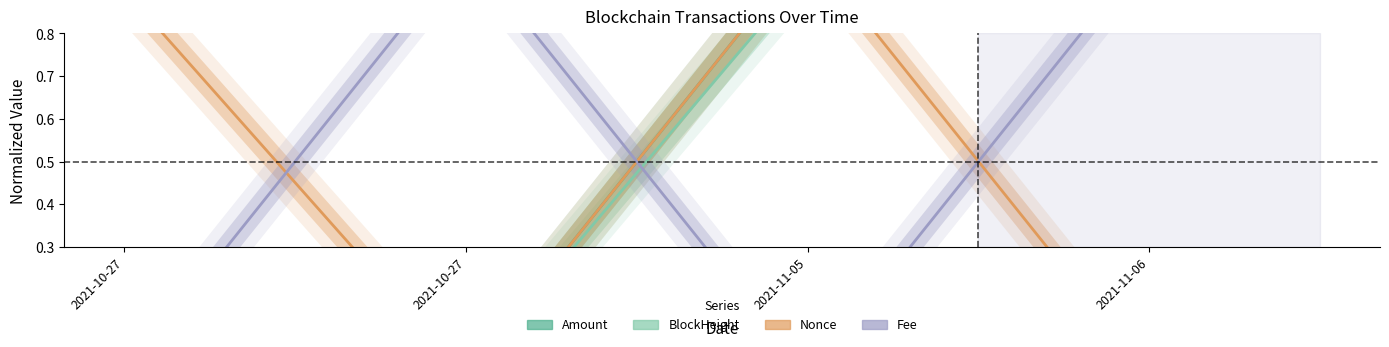

At 2021-10-27, list the series in order from smallest to largest.

BlockHeight, Fee, Amount, Nonce